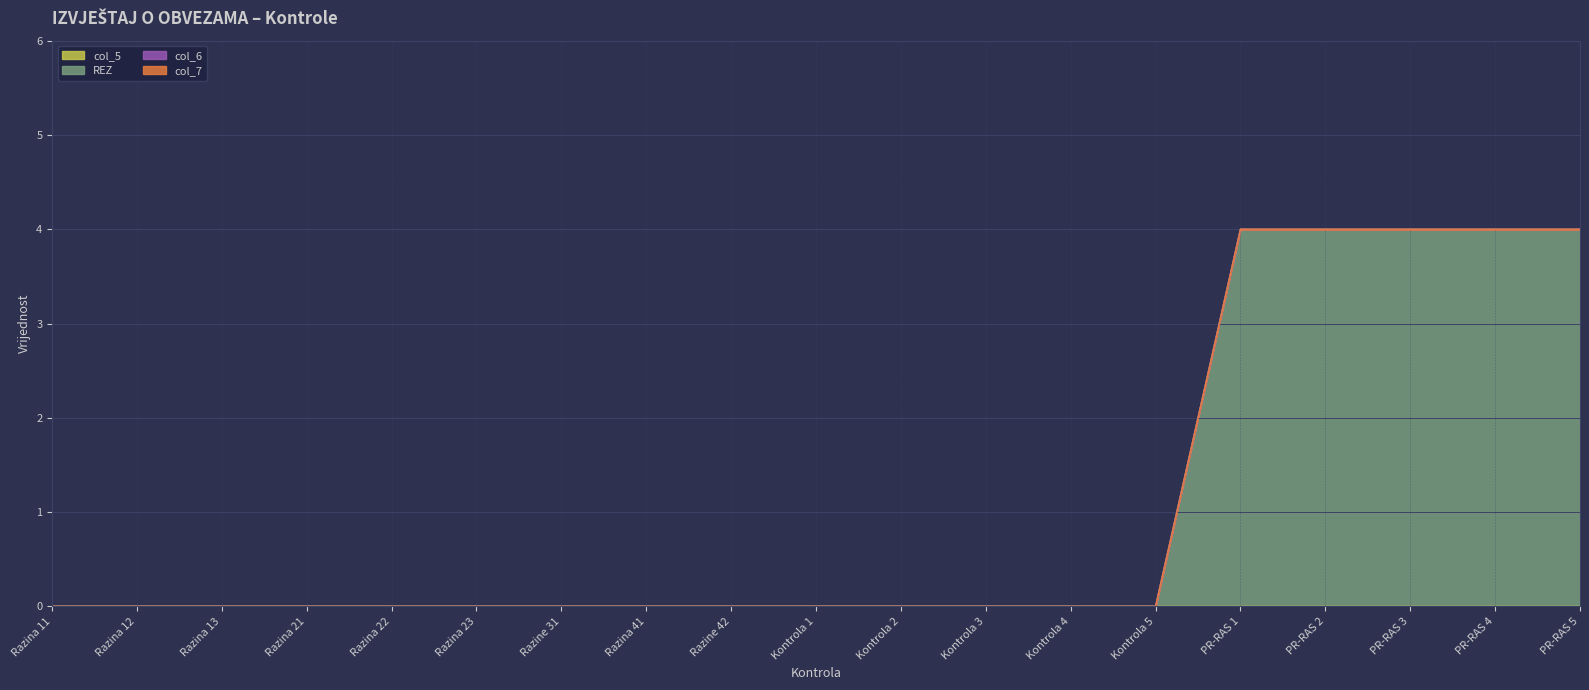

What is the label of the 7th point from the right?

Kontrola 4